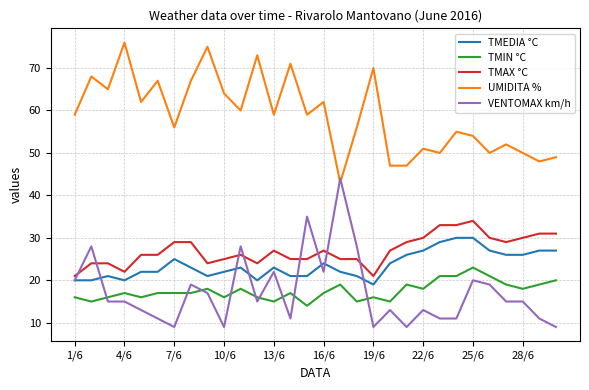

True or false: TMIN °C and UMIDITA % intersect in this chart.

False